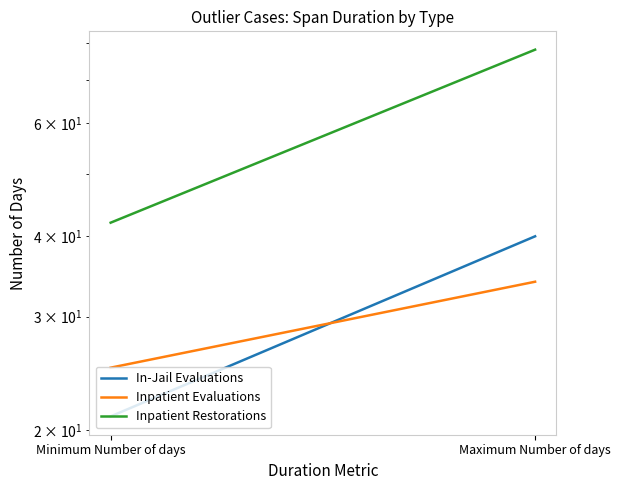

Which series changed the most between Minimum Number of days and Maximum Number of days?

Inpatient Restorations